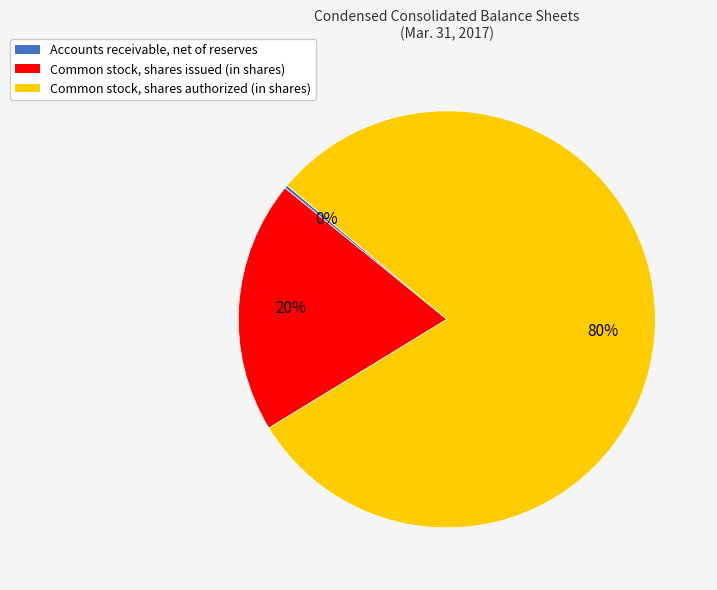

Which slice is the largest?

Common stock, shares authorized (in shares)